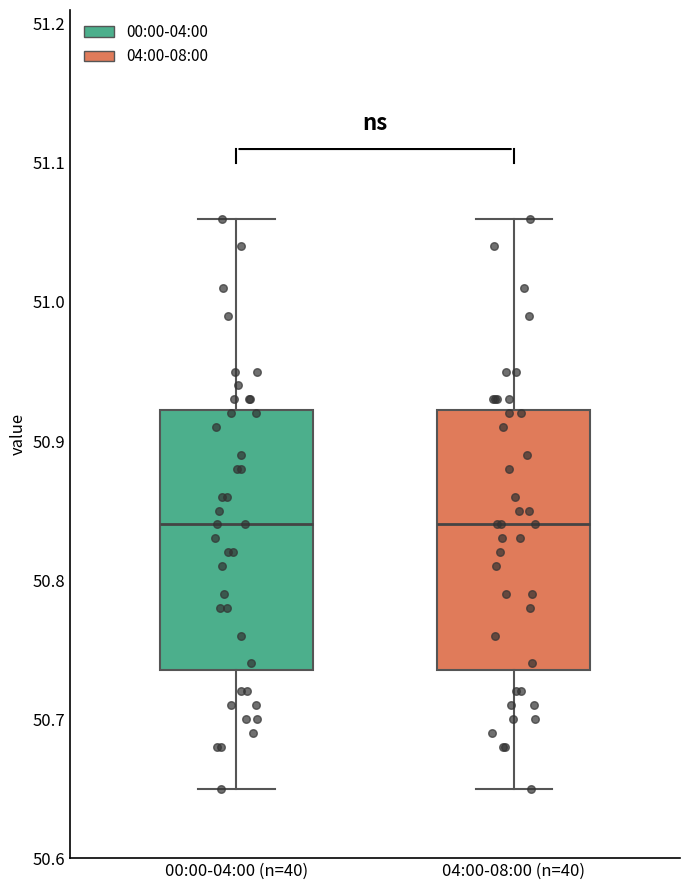

Reading left to right, transcribe this box plot: for each box, give where its median line is, the range the box spans, and where its two whiskers end, as read against the y-axis. The values are not printed on the chart, so give them approximately, as read against the axis.

00:00-04:00 (n=40): median 50.84, box 50.74 to 50.92, whiskers 50.65 to 51.06
04:00-08:00 (n=40): median 50.84, box 50.74 to 50.92, whiskers 50.65 to 51.06